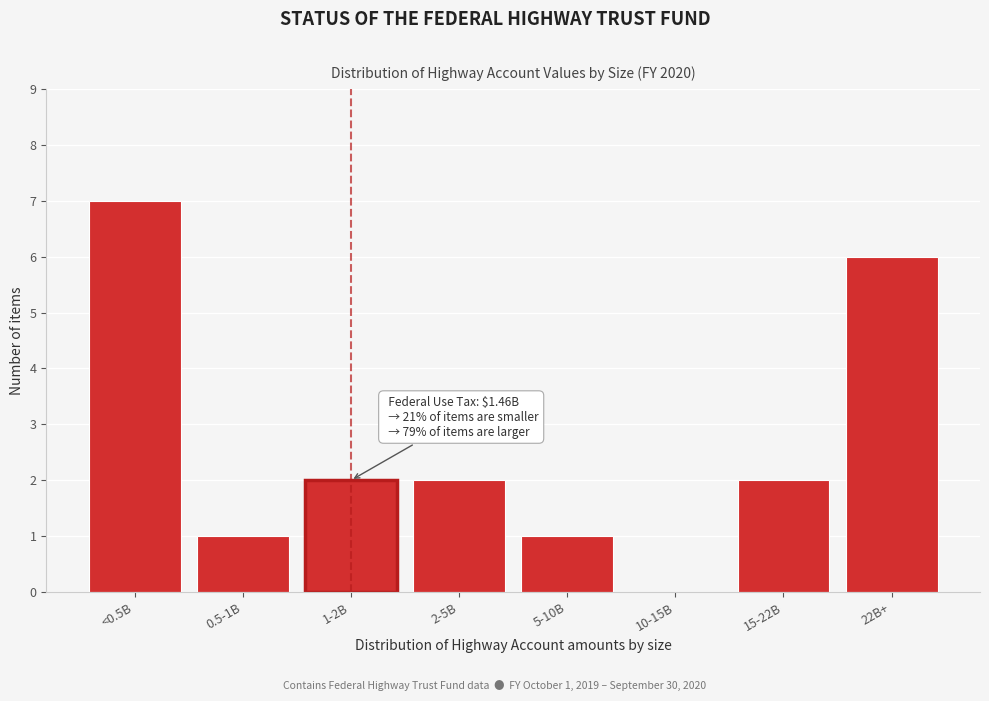

Reading right to left, transcribe all the data shown in this chart.

22B+=6	15-22B=2	10-15B=0	5-10B=1	2-5B=2	1-2B=2	0.5-1B=1	<0.5B=7